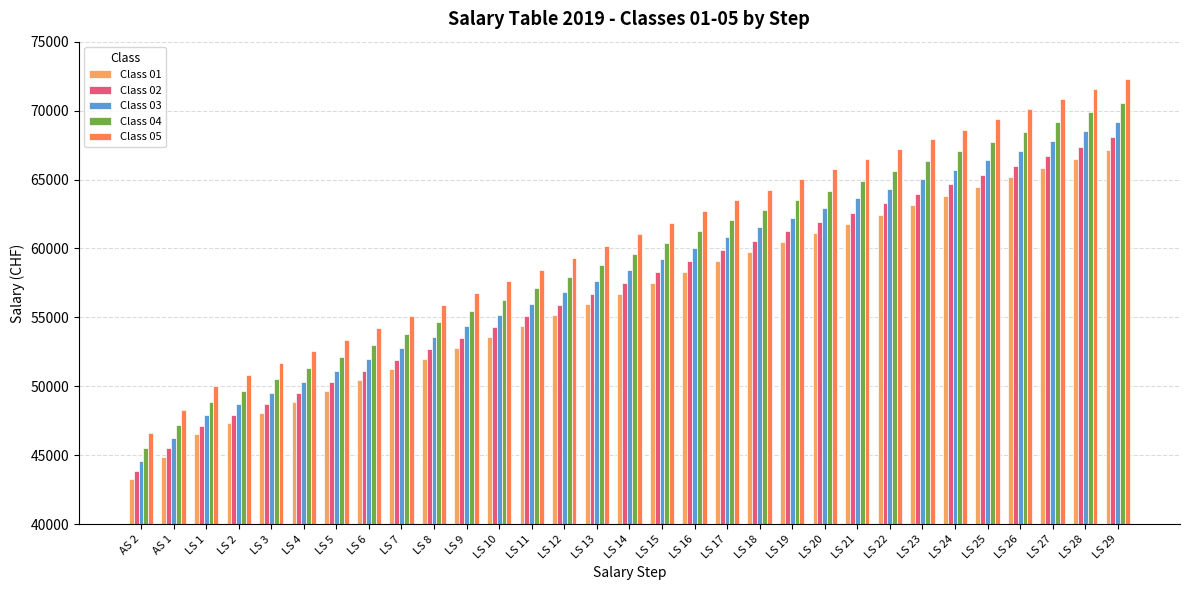

Is it true that Class 05 equals 33213 at LS 19?

False